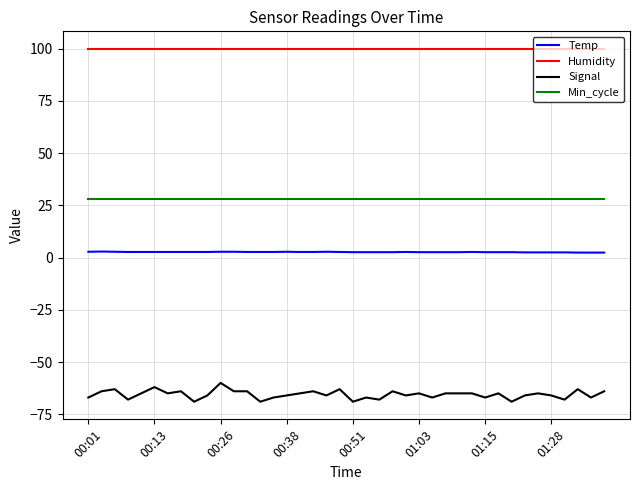

Does the chart have visible grid lines?

Yes